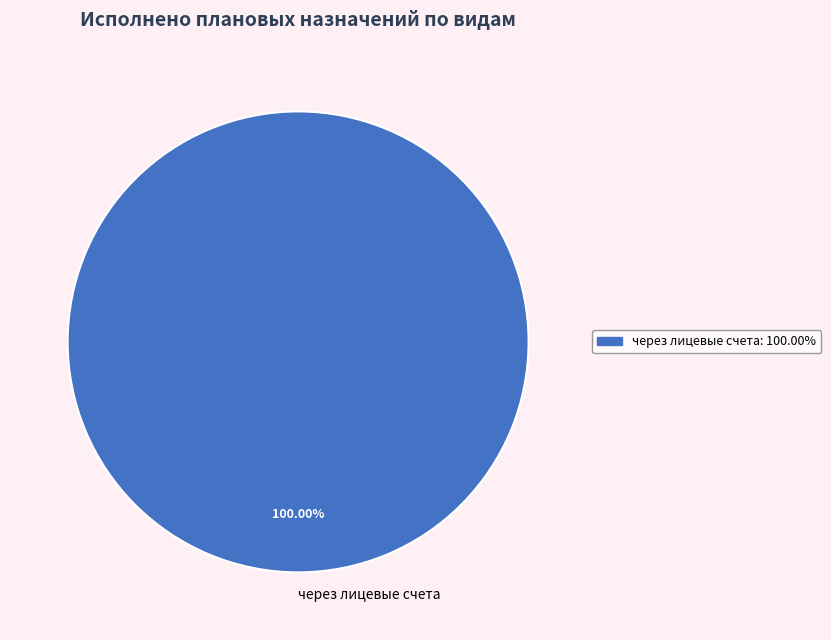

Does any single category account for the majority?

Yes